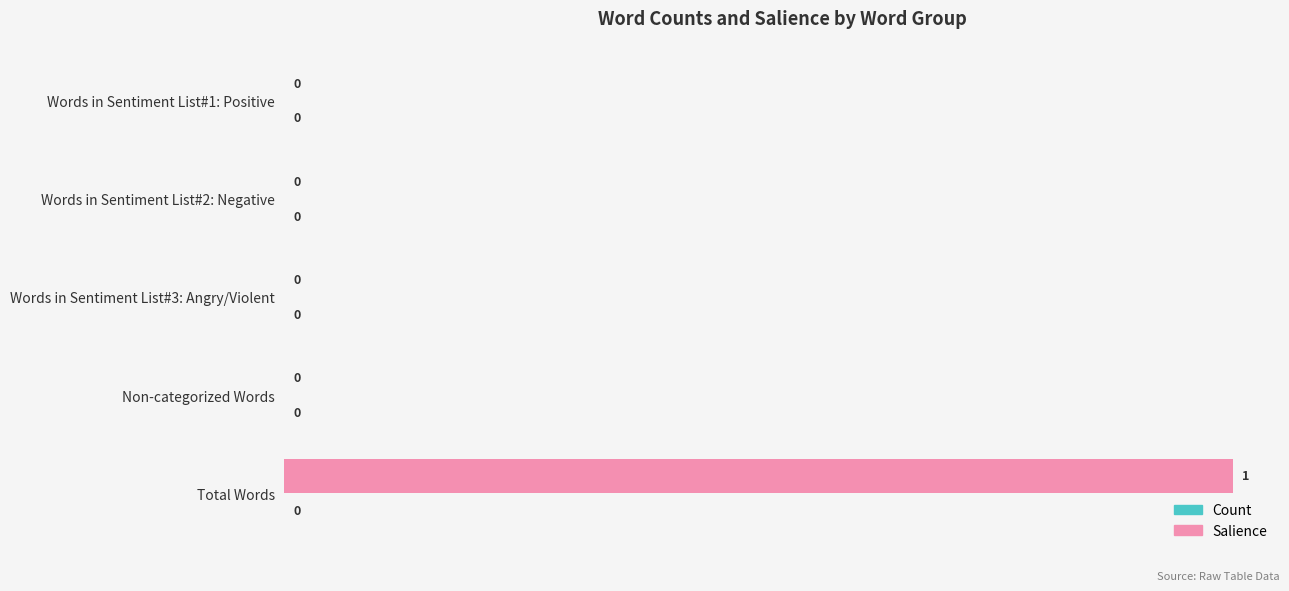

True or false: the data shows 1 at Total Words.

True